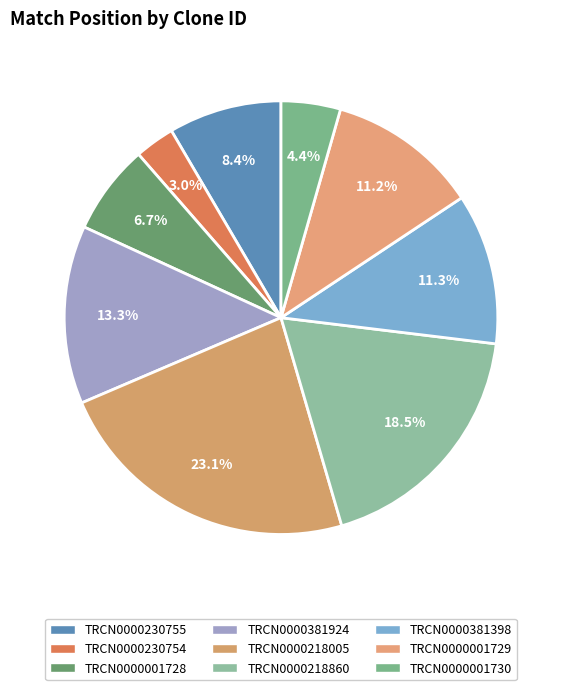

What portion of the pie excludes TRCN0000001730?

95.6%